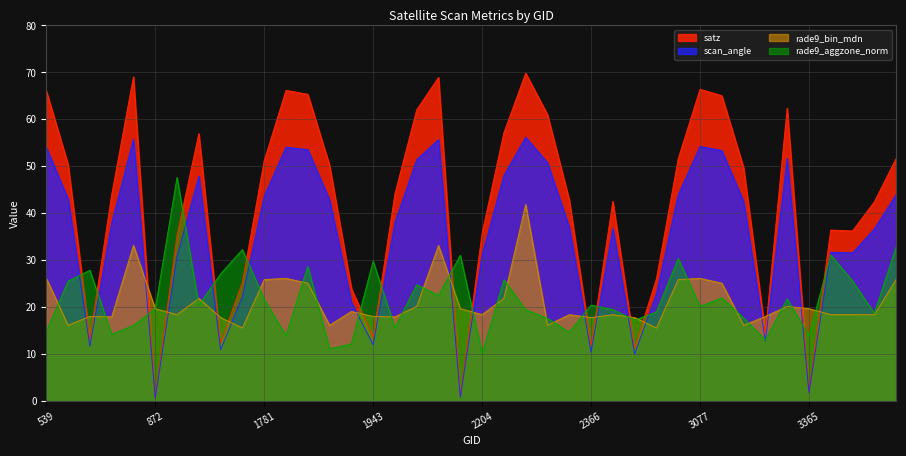

What is the difference between the highest and lowest values at 710?

29.7